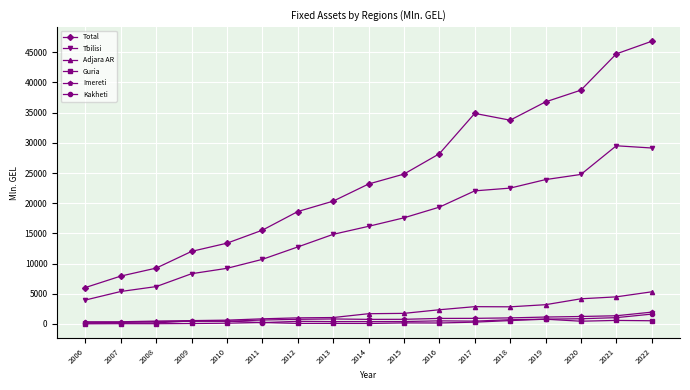

What is the sum of the Imereti values at 2017 and 2019?

2080.6